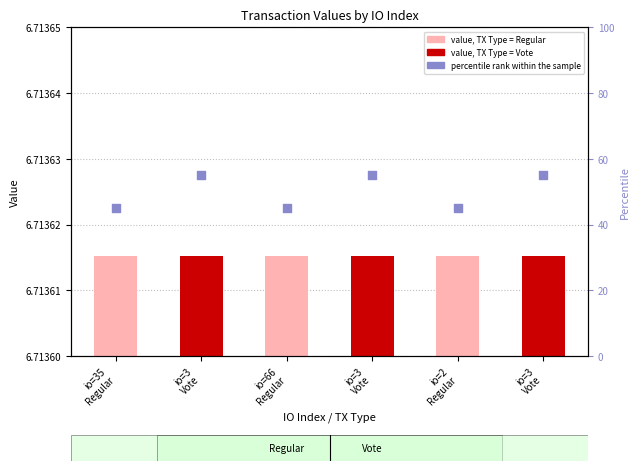

Which series reaches the maximum Y coordinate?

percentile rank within the sample